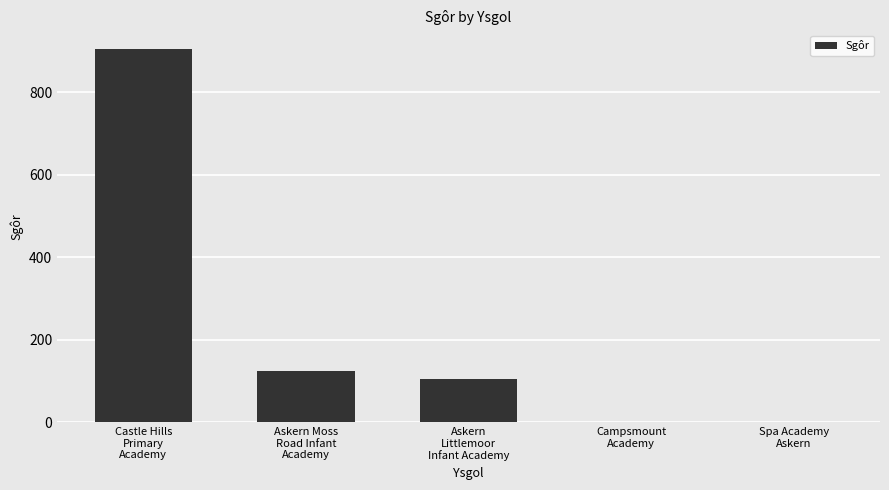

True or false: the data shows 905 at Castle Hills
Primary
Academy.

True